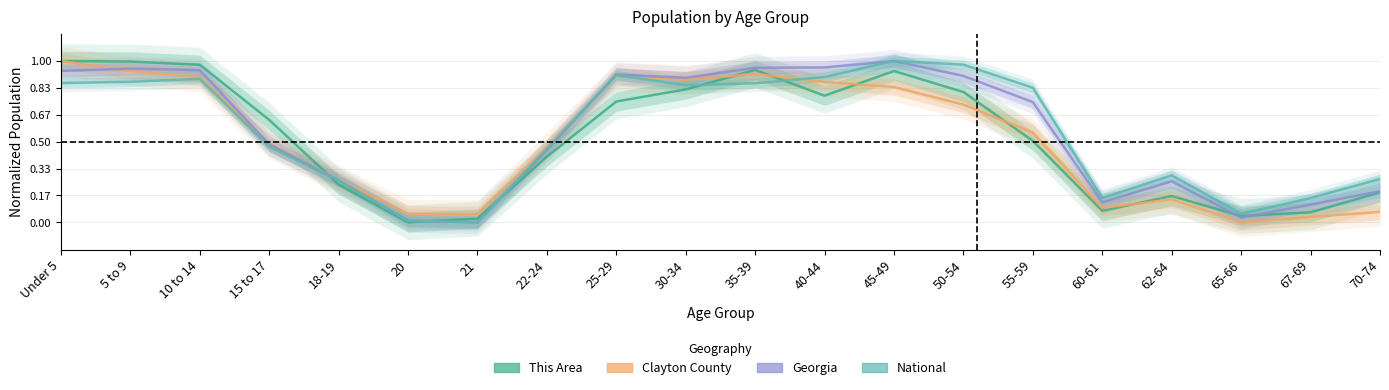

What is the total value across all series at 45-49?

3.8